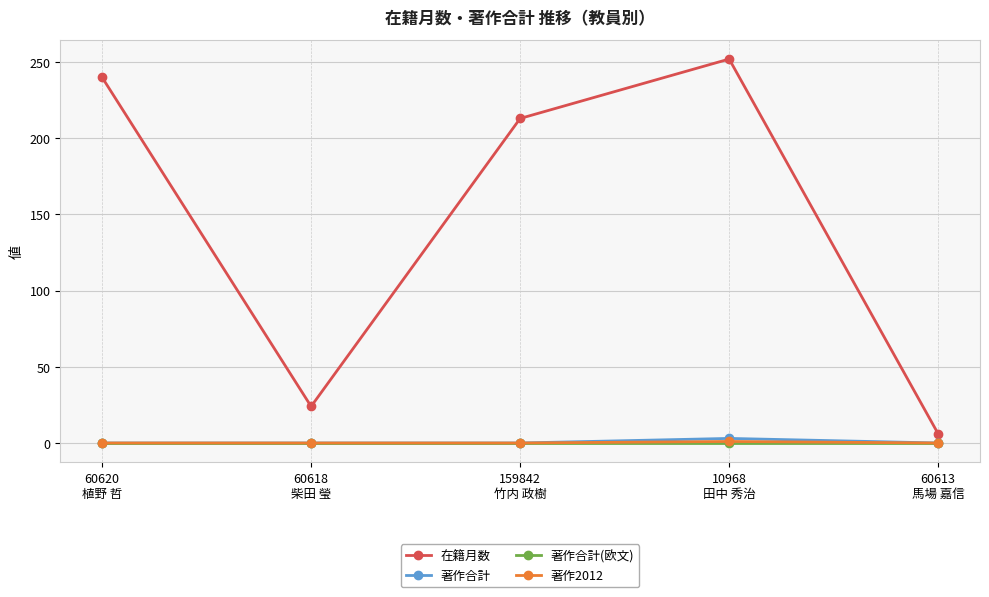

Is this an area chart (filled region under the line)?

No